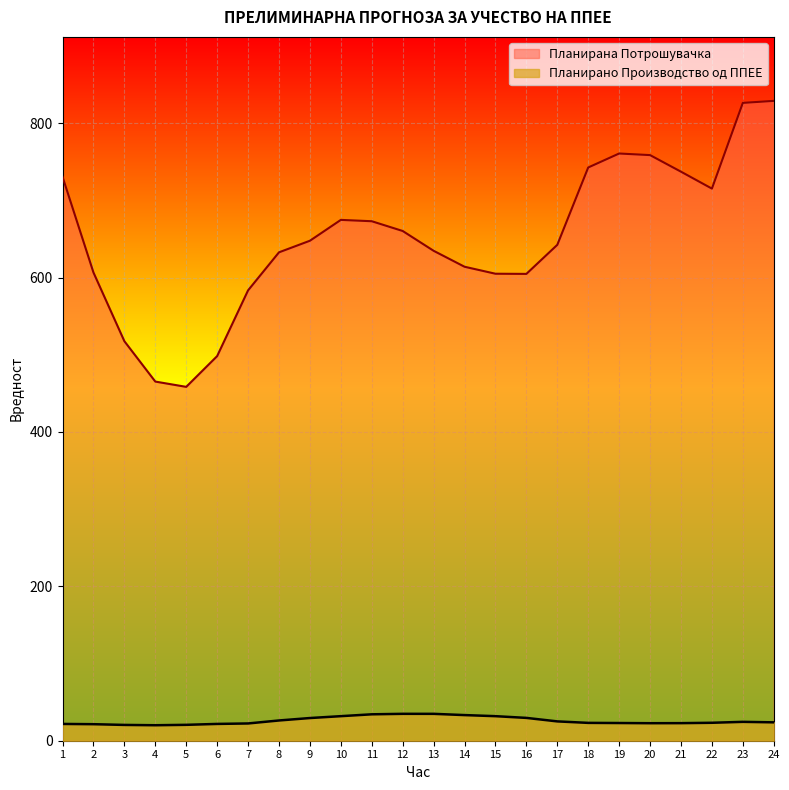

At which category is the sum across all series the highest?

24